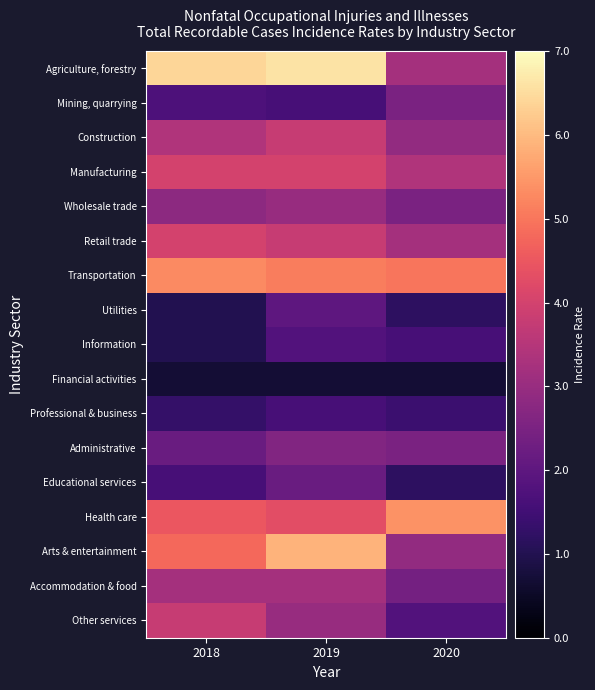

Which series has the largest total across all categories?

Agriculture, forestry